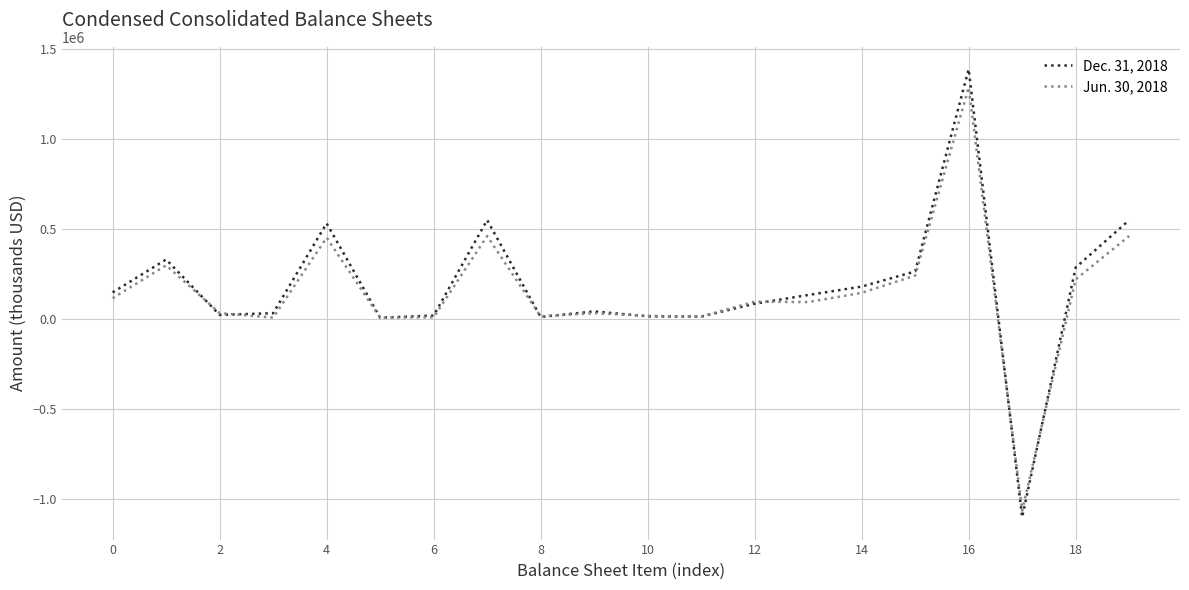

What are all the series names shown in the legend?

Dec. 31, 2018, Jun. 30, 2018